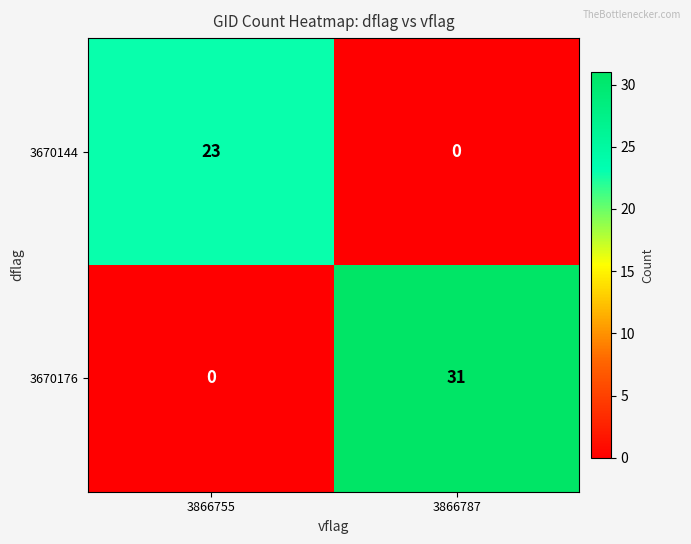

Which series changed the most between 3866755 and 3866787?

3670176